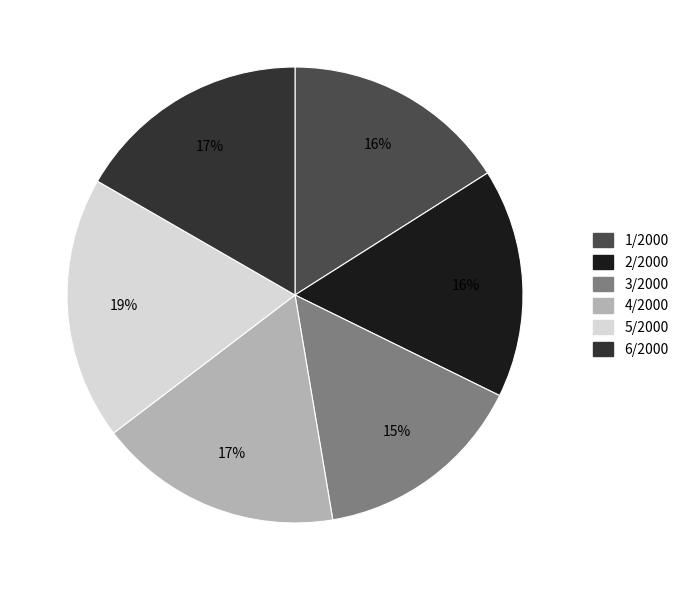

To the nearest percent, what is the average slice percentage?

17%